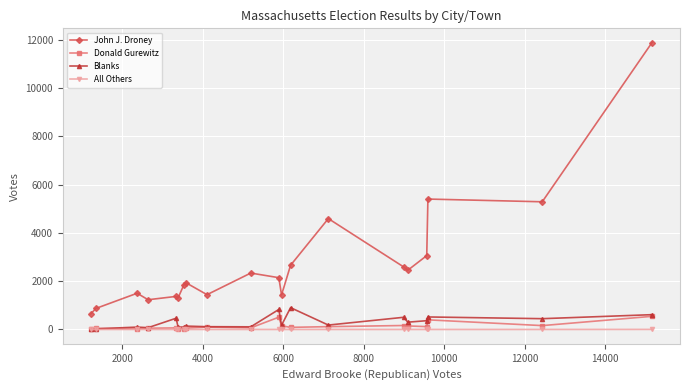

What is the greatest value displayed?

11887